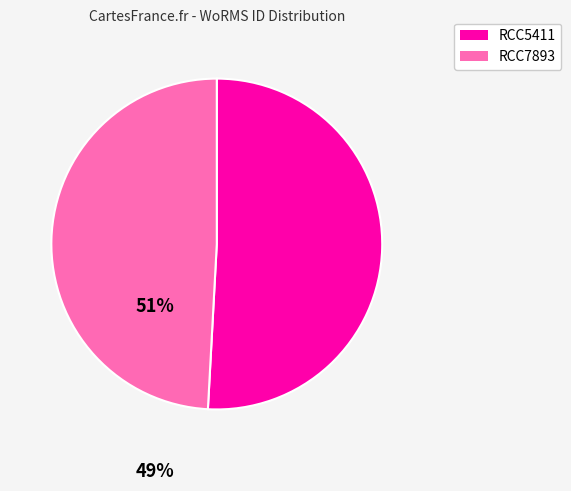

Which slice is the largest?

RCC5411